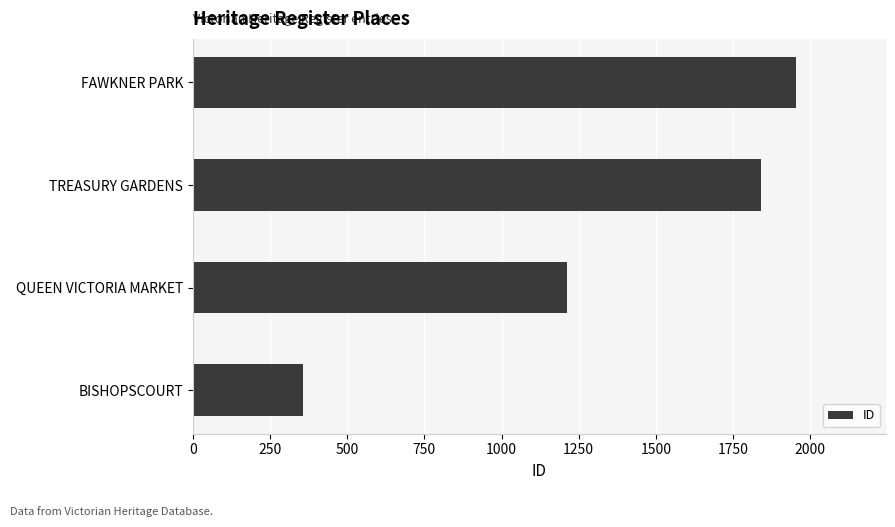

Reading top to bottom, extract all data points from this chart.

FAWKNER PARK=1953	TREASURY GARDENS=1842	QUEEN VICTORIA MARKET=1211	BISHOPSCOURT=358